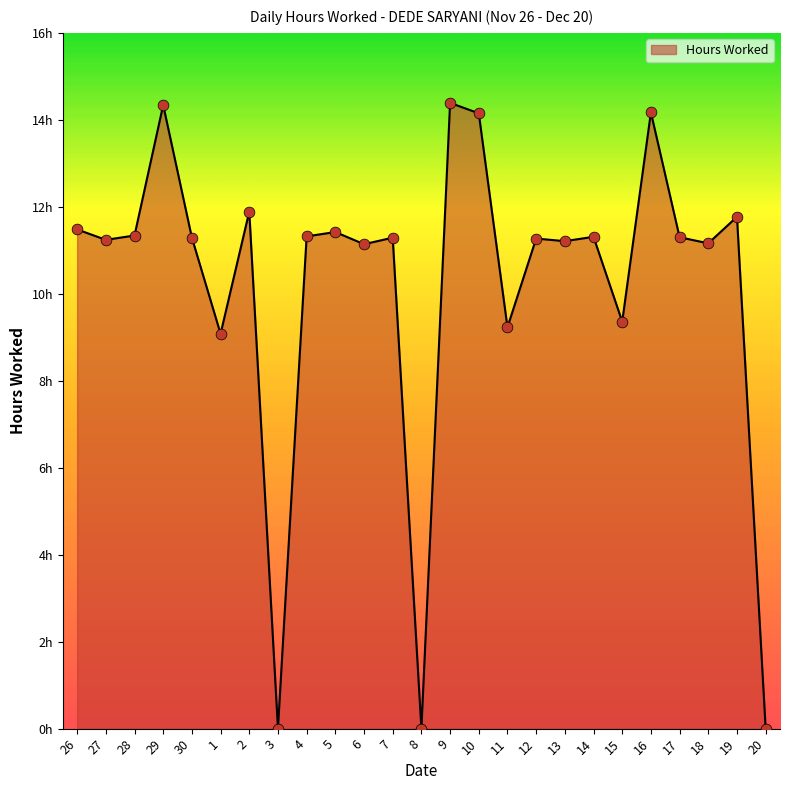

Does the chart have visible grid lines?

No